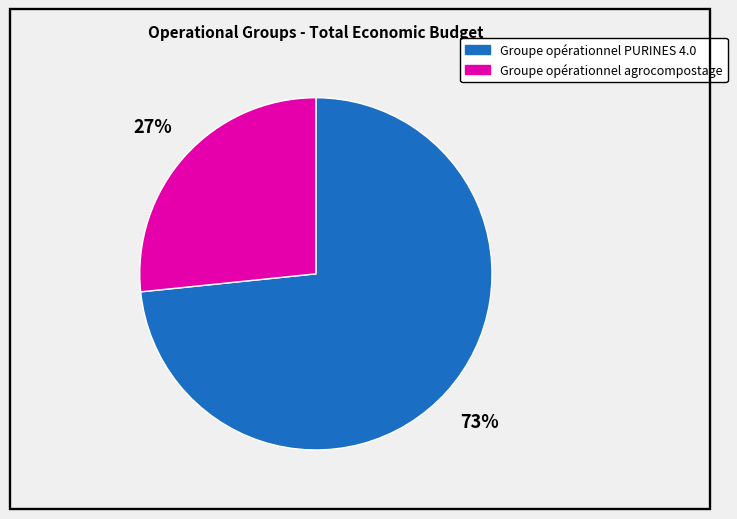

Count the number of slices in the pie.

2